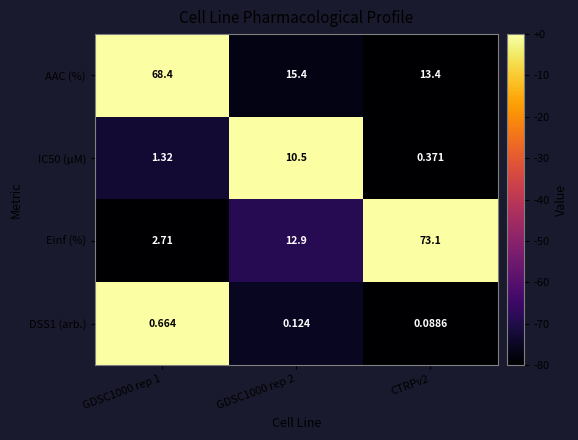

Count the number of categories in the chart.

3